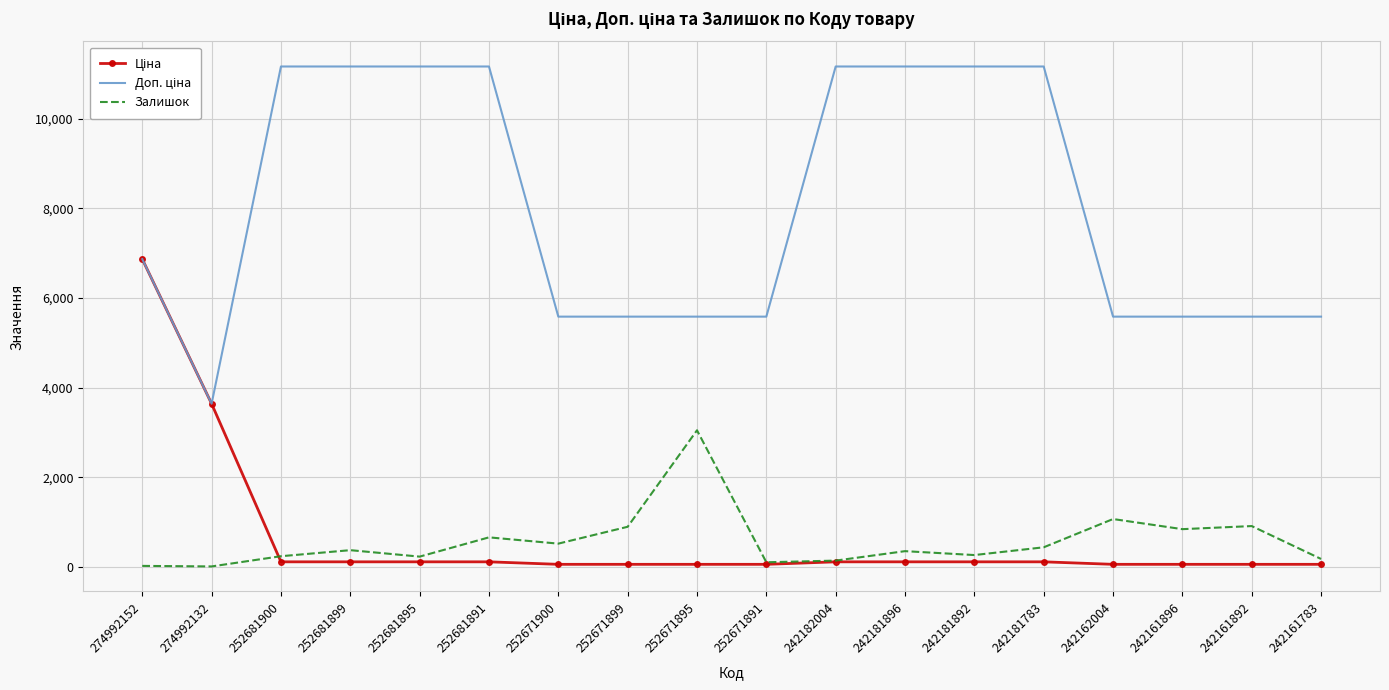

What is the maximum value shown in the chart?

11169.0